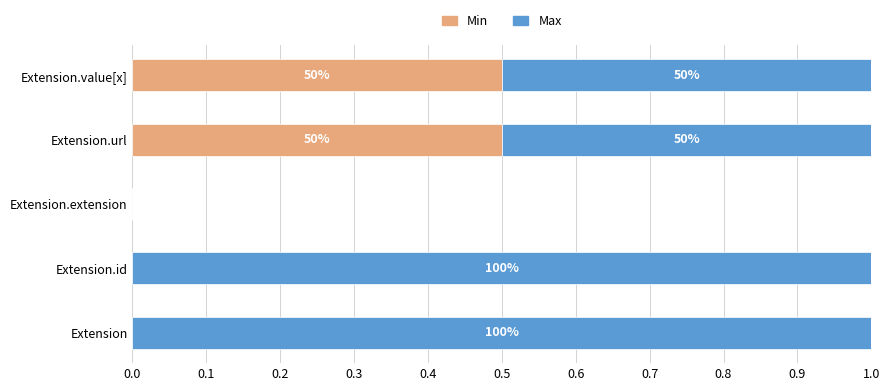

What are all the series names shown in the legend?

Min, Max